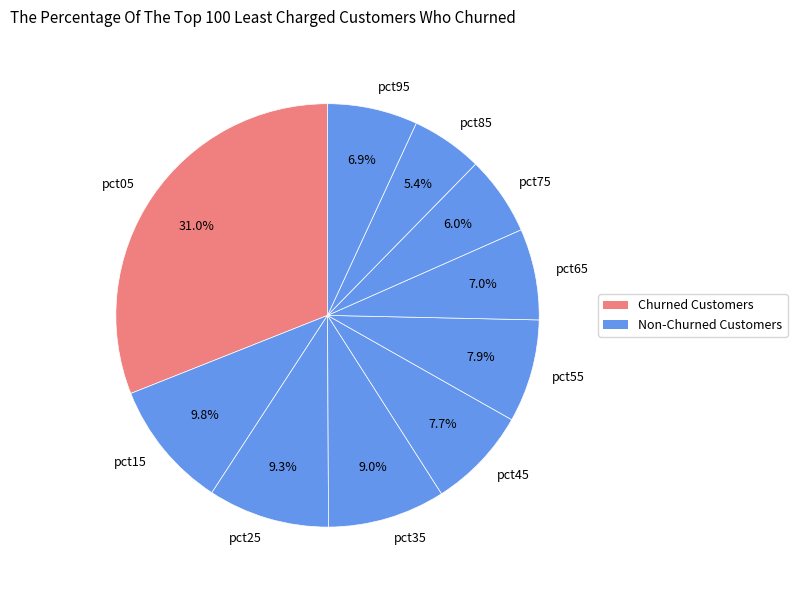

Is it true that pct05 is 20% of the pie?

False